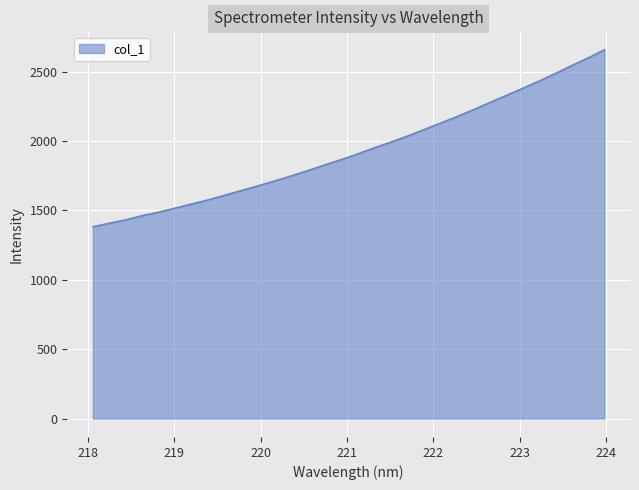

What is the minimum value shown in the chart?

1382.0